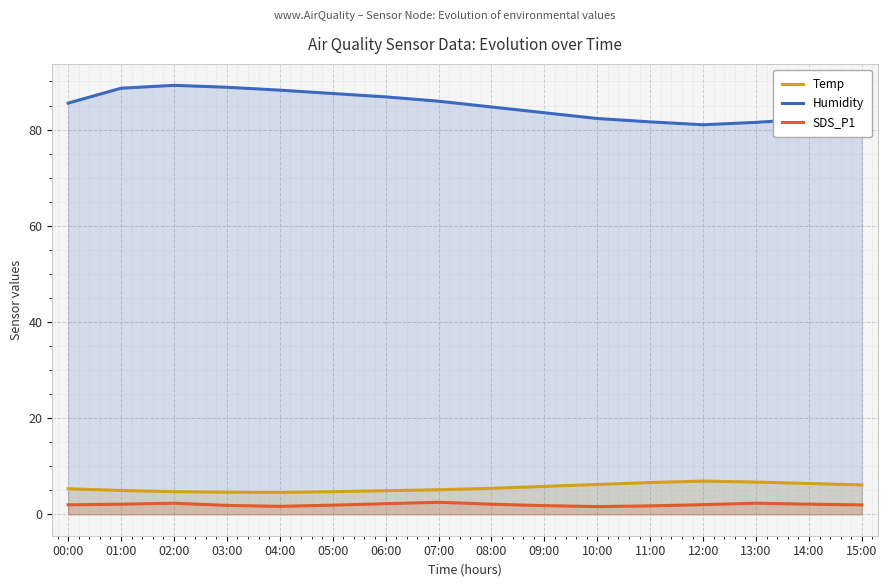

Reading left to right, what are all the values shown in this chart?

Temp: 00:00=5.3	01:00=5.0	02:00=4.7	03:00=4.6	04:00=4.5	05:00=4.7	06:00=4.9	07:00=5.1	08:00=5.4	09:00=5.8	10:00=6.2	11:00=6.6	12:00=6.9	13:00=6.7	14:00=6.4	15:00=6.1
Humidity: 00:00=85.5	01:00=88.6	02:00=89.2	03:00=88.8	04:00=88.2	05:00=87.5	06:00=86.8	07:00=85.9	08:00=84.7	09:00=83.5	10:00=82.3	11:00=81.6	12:00=81.0	13:00=81.5	14:00=82.2	15:00=83.0
SDS_P1: 00:00=2.0	01:00=2.1	02:00=2.3	03:00=1.9	04:00=1.6	05:00=1.9	06:00=2.2	07:00=2.5	08:00=2.1	09:00=1.8	10:00=1.6	11:00=1.8	12:00=2.0	13:00=2.3	14:00=2.1	15:00=1.9